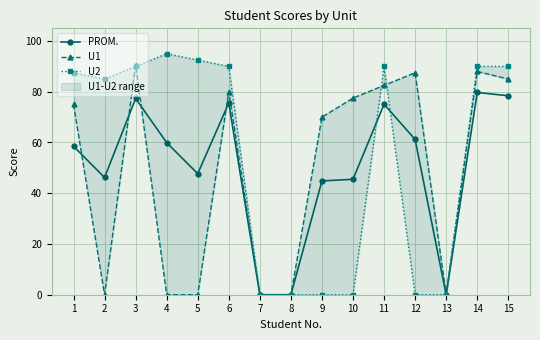

What are all the series names shown in the legend?

PROM., U1, U2